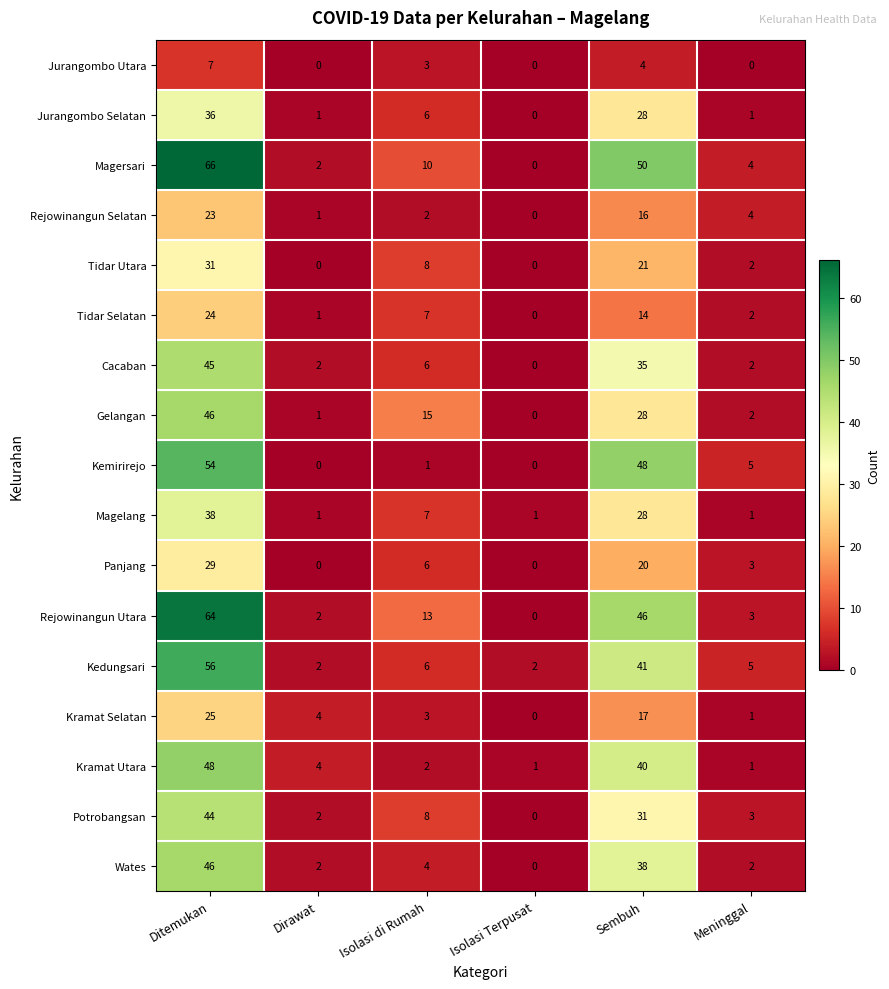

The Potrobangsan series shows 44 at Ditemukan. True or false?

True